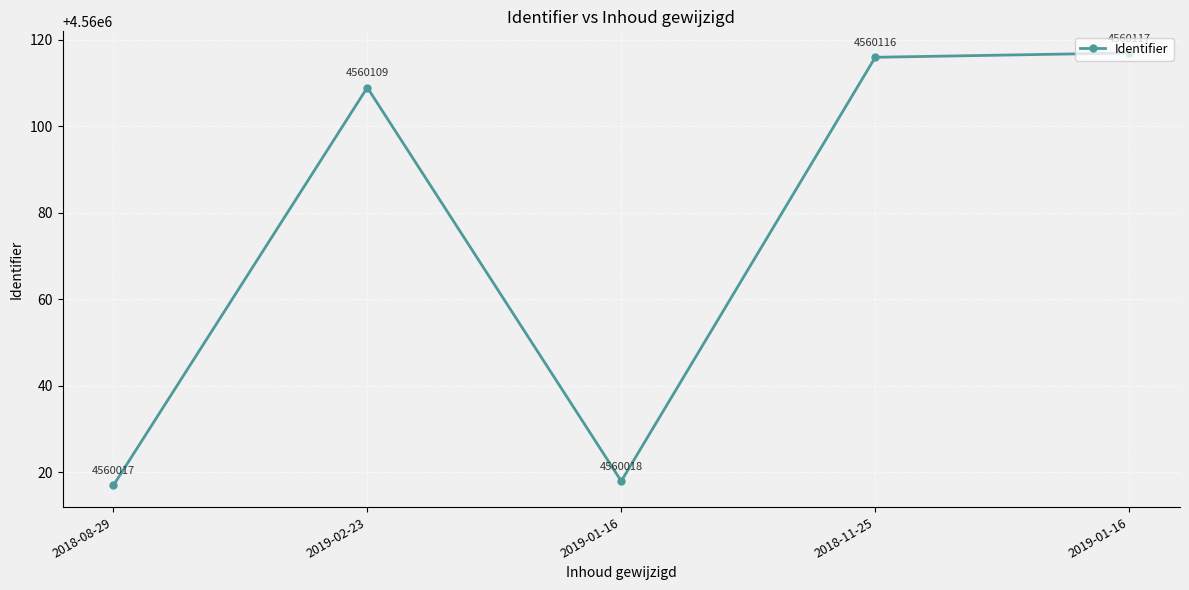

What is the smallest value displayed?

4560017